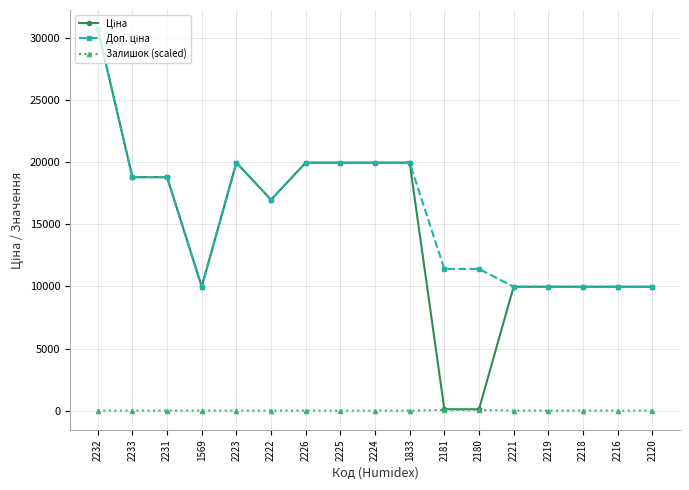

Which category has the highest value across all series?

2232